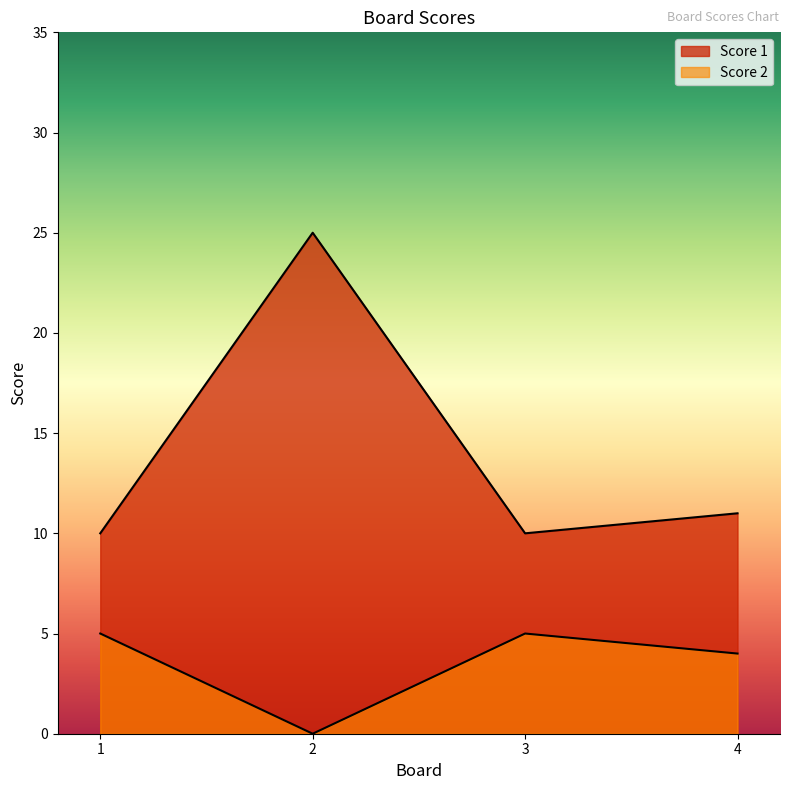

How many interior local valleys does the Score 1 series have?

1